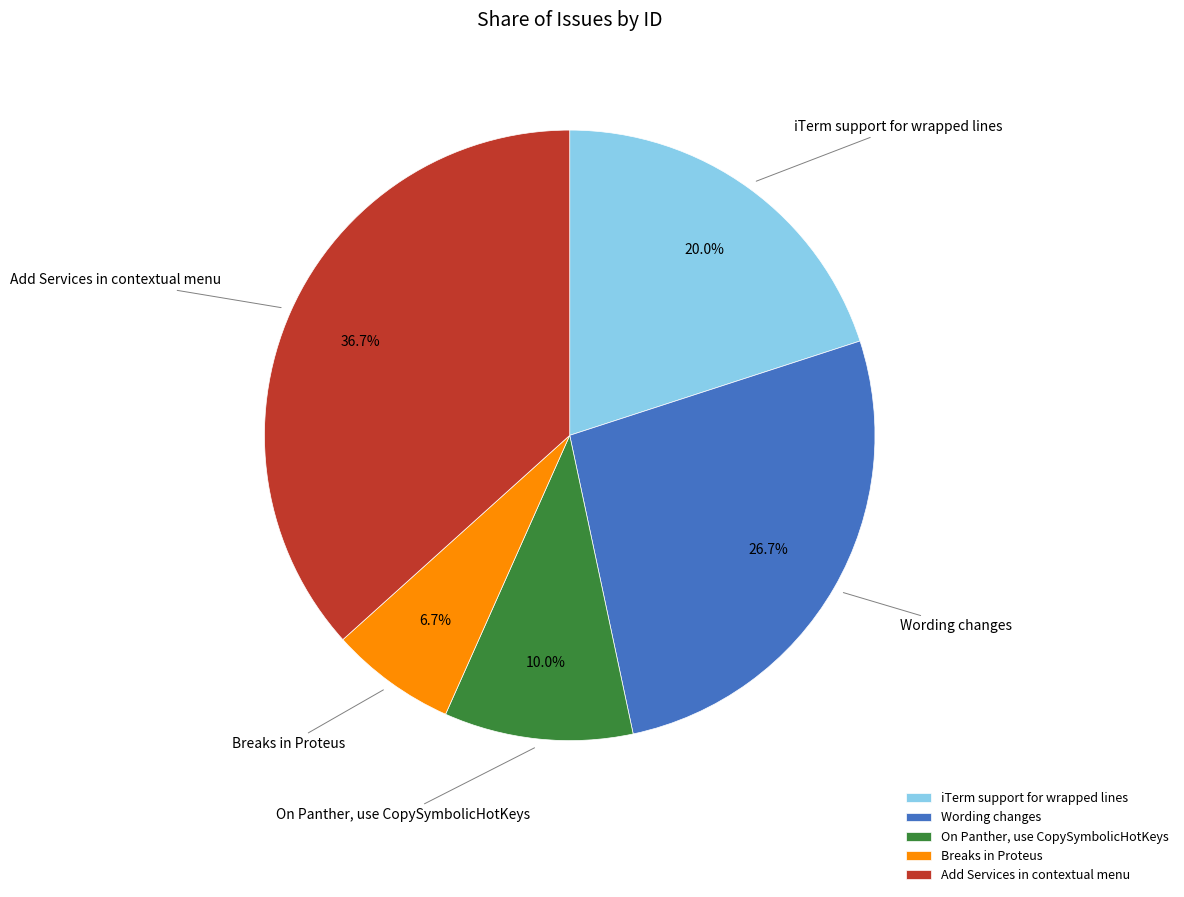

Is there a majority slice in this chart?

No